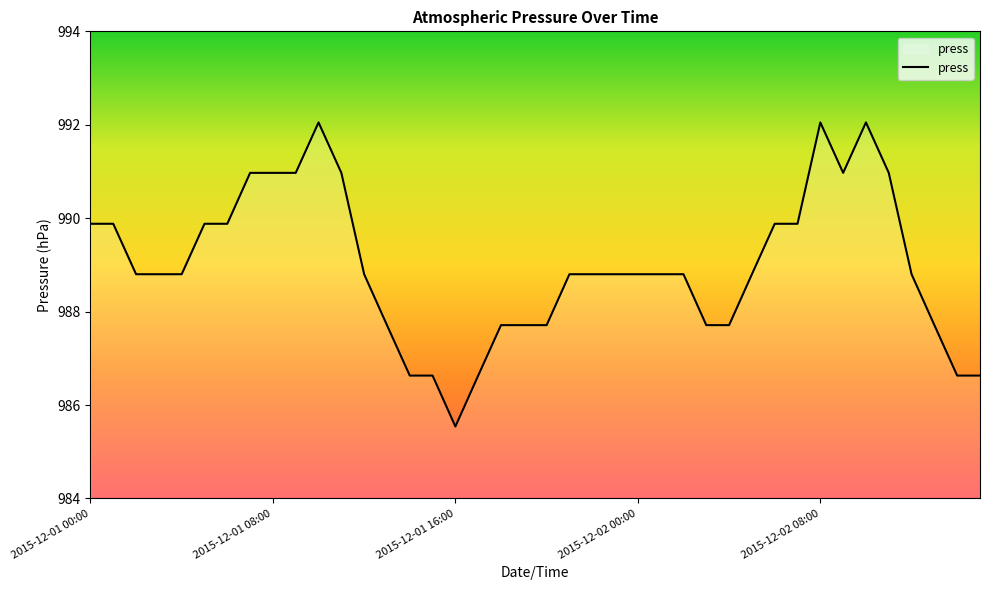

What is the minimum value shown in the chart?

985.5